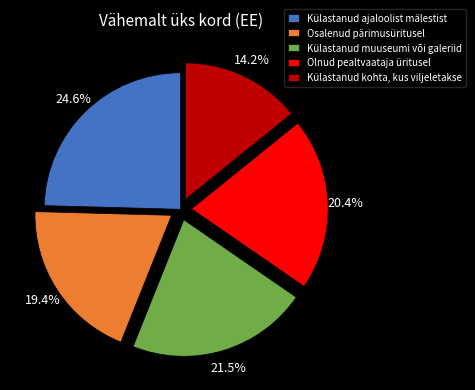

Which has a higher value, Olnud pealtvaataja üritusel or Külastanud ajaloolist mälestist?

Külastanud ajaloolist mälestist